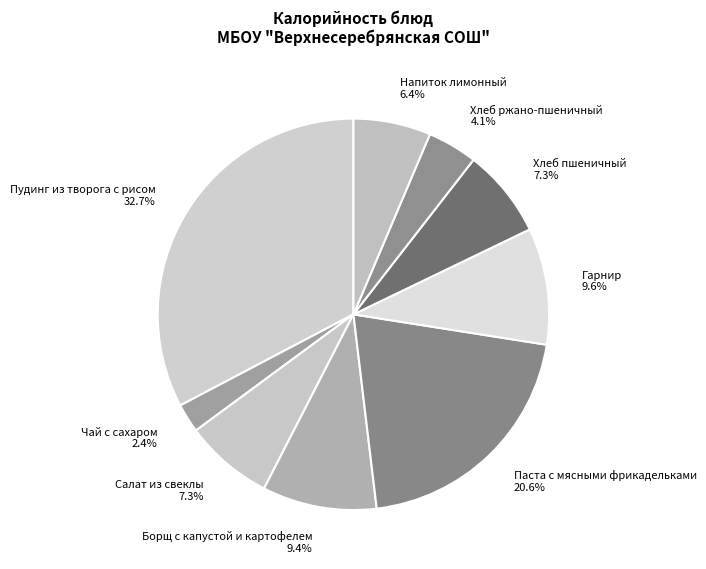

How many segments does this pie chart have?

9